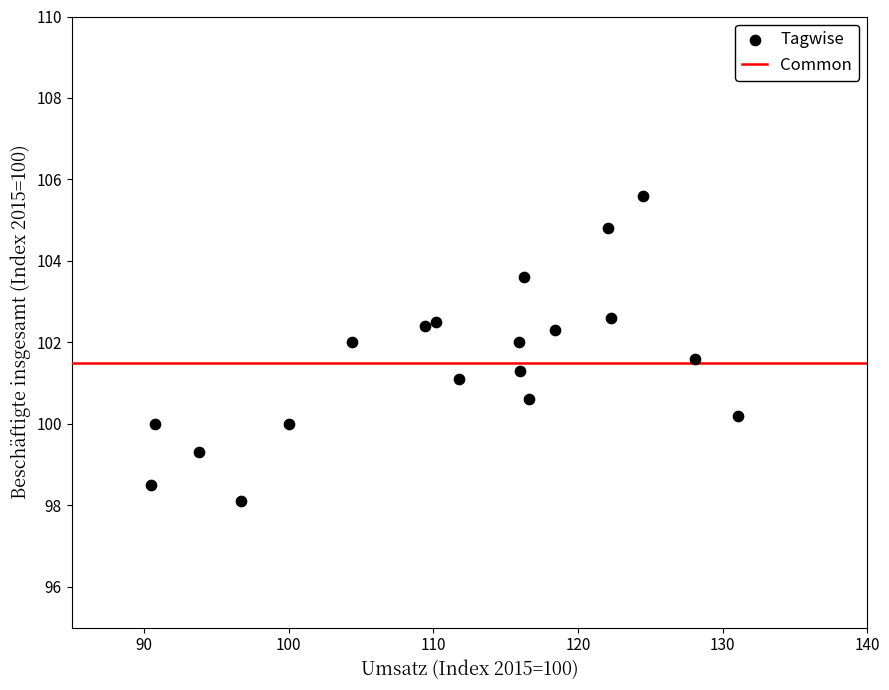

What is the range of Y values (max minus min)?

7.5